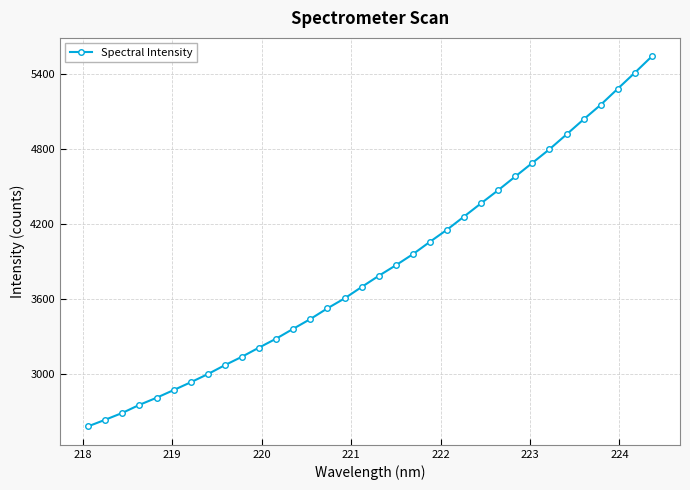

Is this an area chart (filled region under the line)?

No